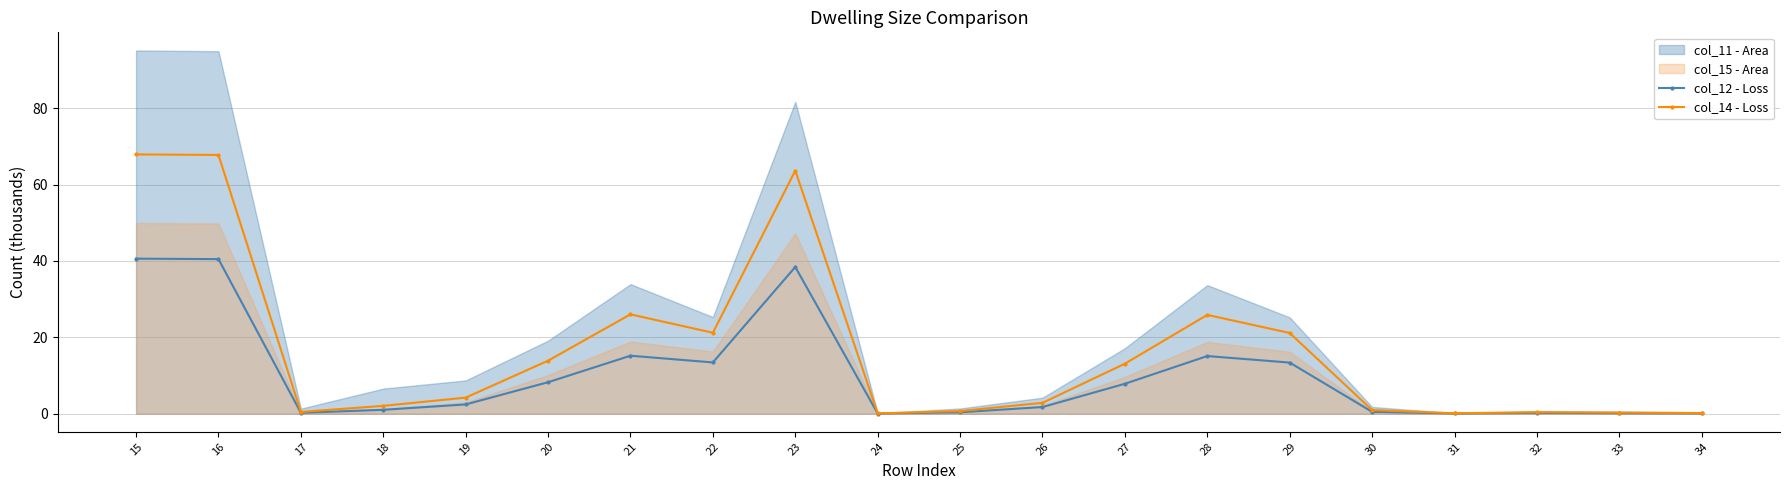

At which label does col_14 - Loss first exceed 4?

15